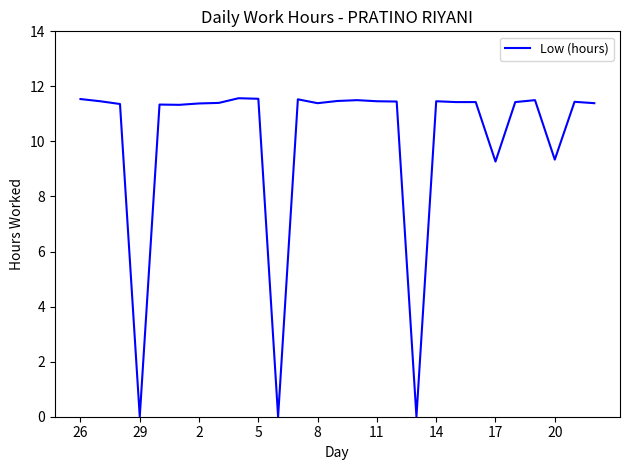

How many lines are shown in the chart?

1